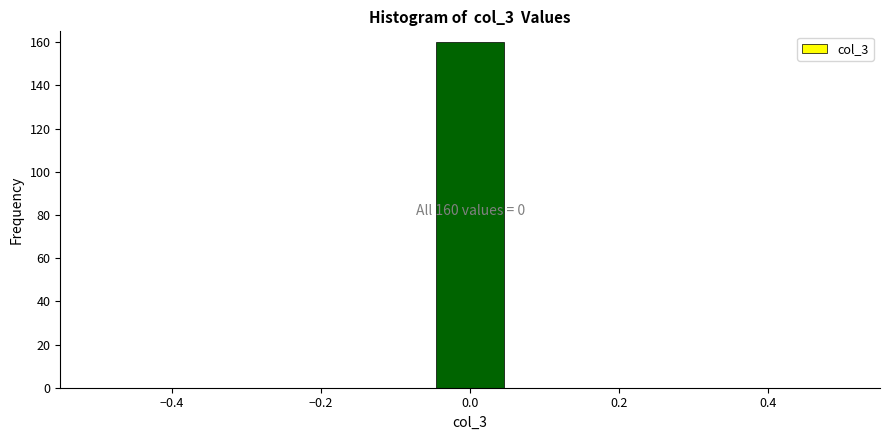

Over which range of the x-axis is the bar tallest?

-0.04 to 0.04